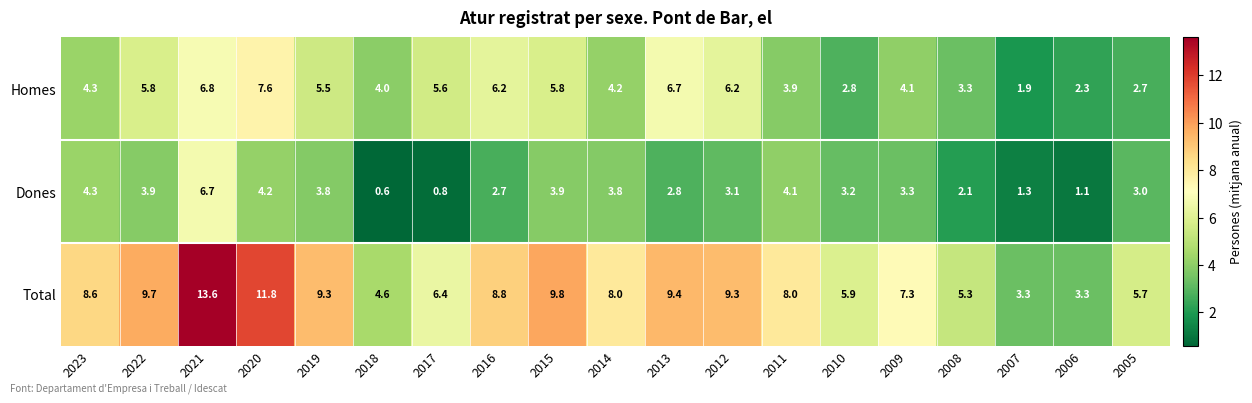

Rank the series at 2005 from lowest to highest value.

Homes, Dones, Total